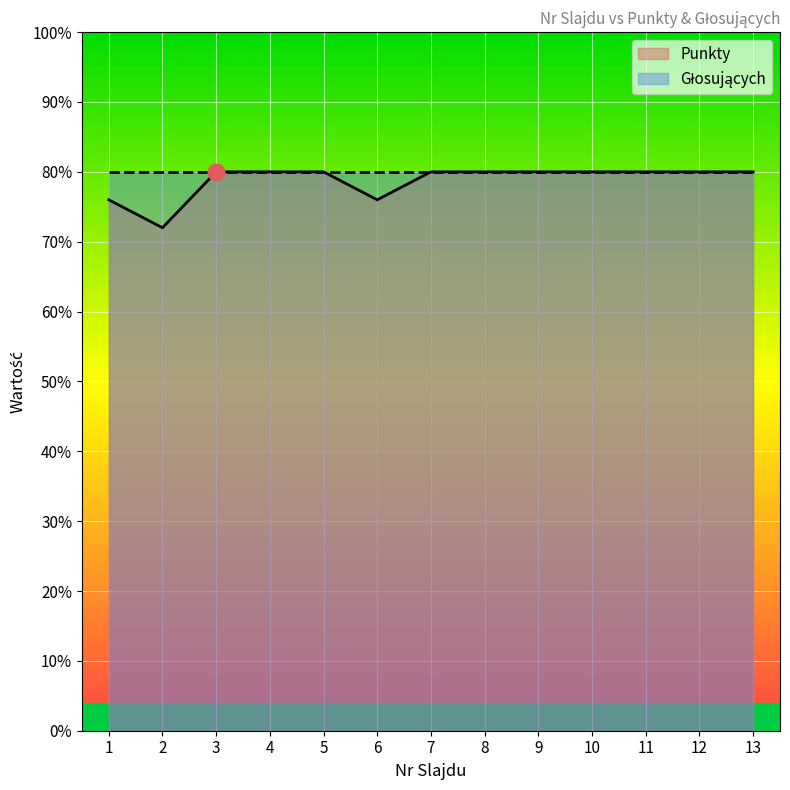

List the labels in order of value, largest first.

3, 4, 5, 7, 8, 9, 10, 11, 12, 13, 1, 6, 2